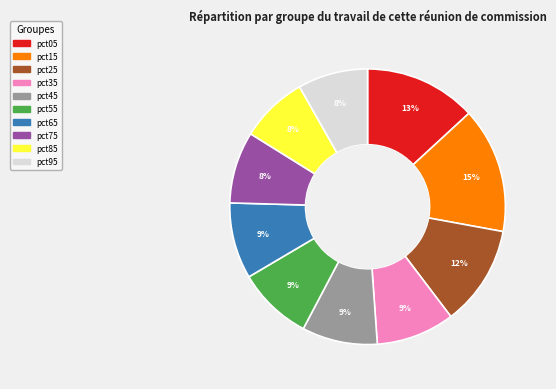

Approximately how many times larger is the value at pct85 compared to pct95?

1.0